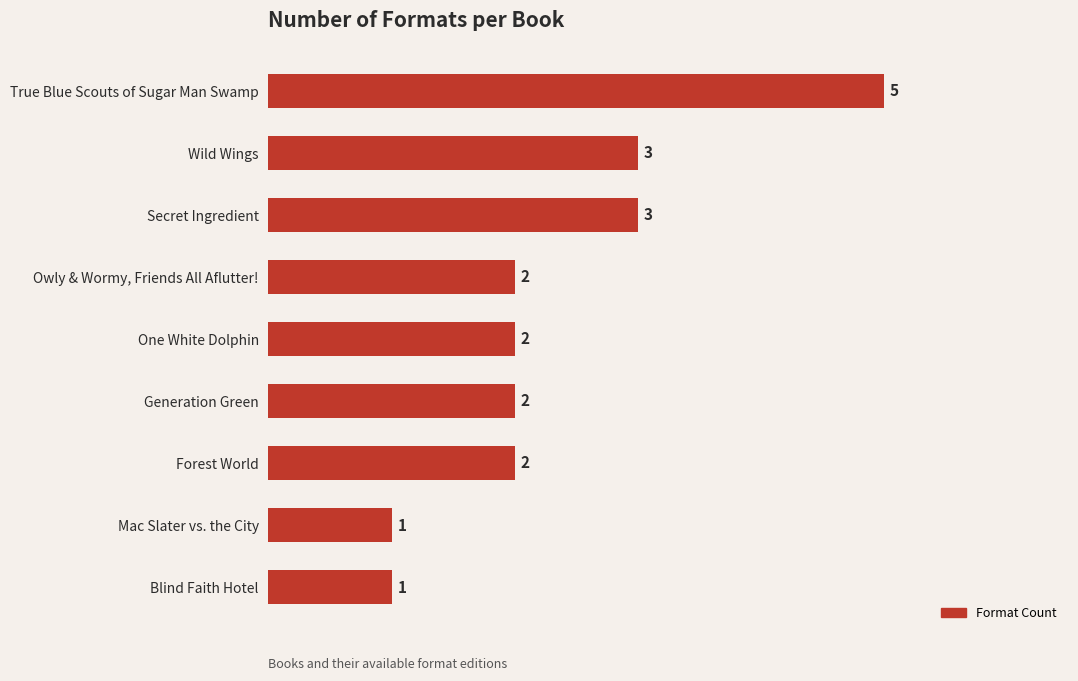

What is the difference between the maximum and minimum values?

4